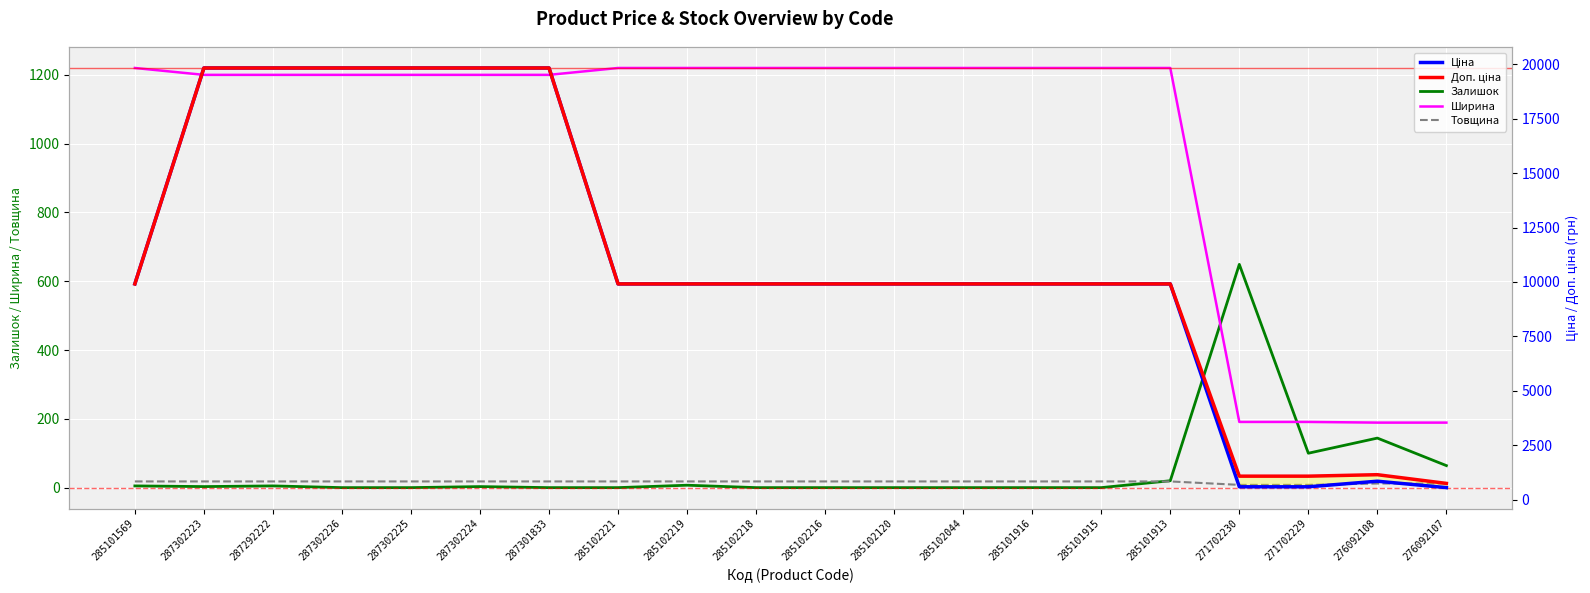

The Залишок series shows 0.0 at 285102216. True or false?

True